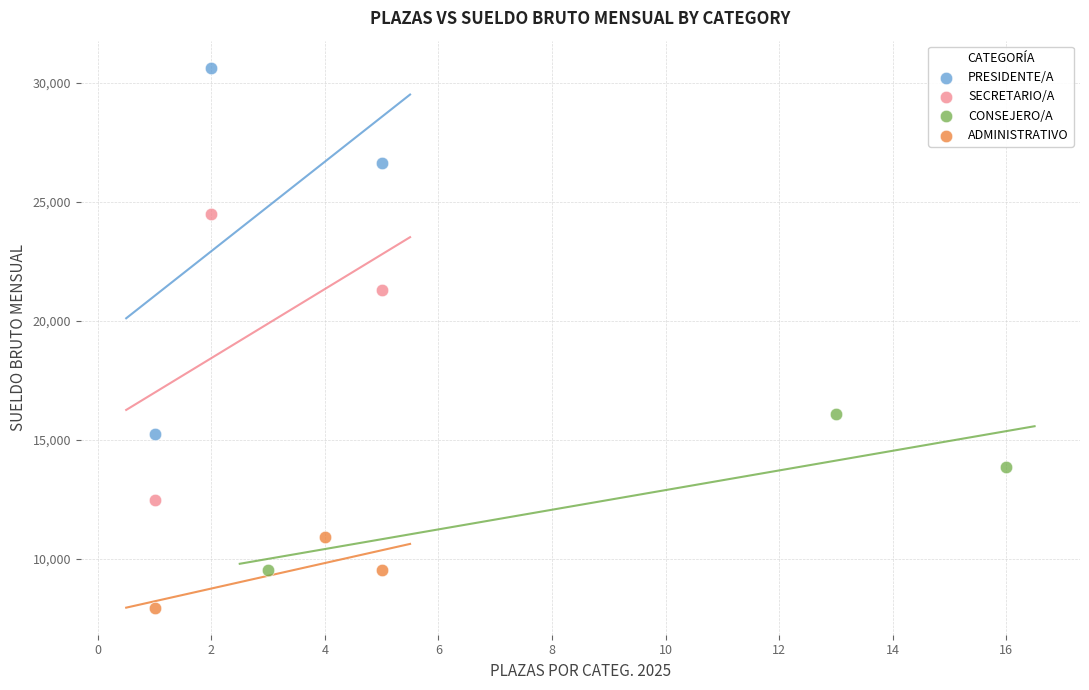

Which series reaches the minimum Y coordinate?

ADMINISTRATIVO